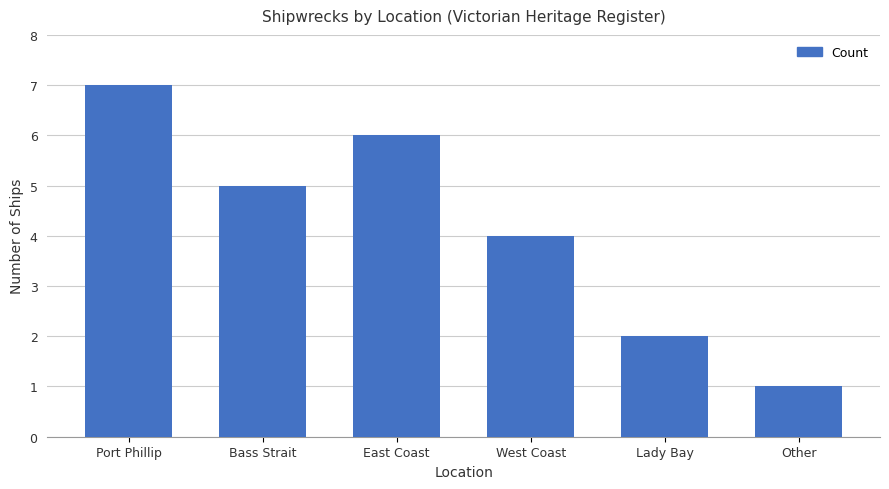

What is the sum of all values?

25